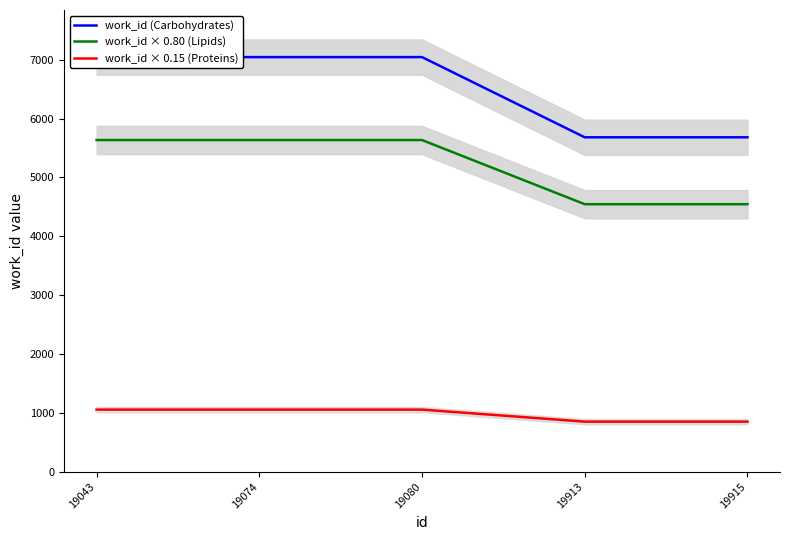

Which series has the largest total across all categories?

work_id (Carbohydrates)